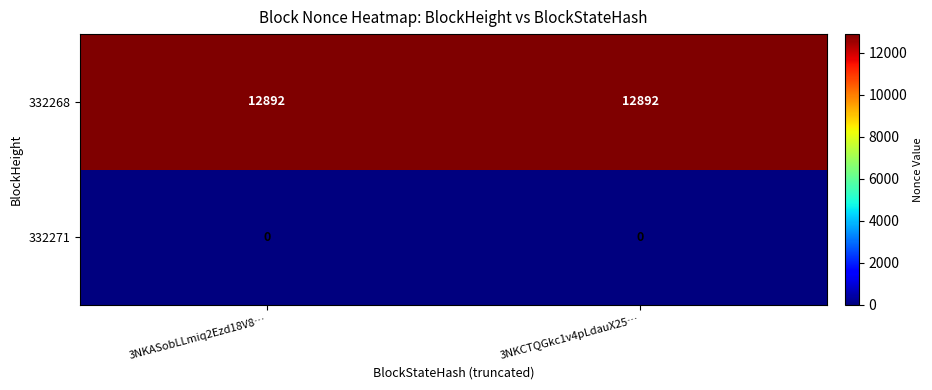

What is the difference between the highest and lowest values at 3NKASobLLmiq2Ezd18V8…?

12892